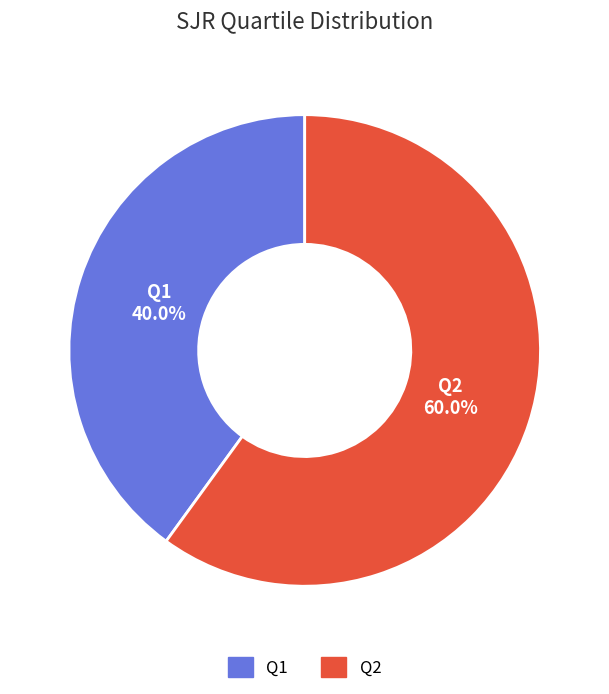

Does any single category account for the majority?

Yes